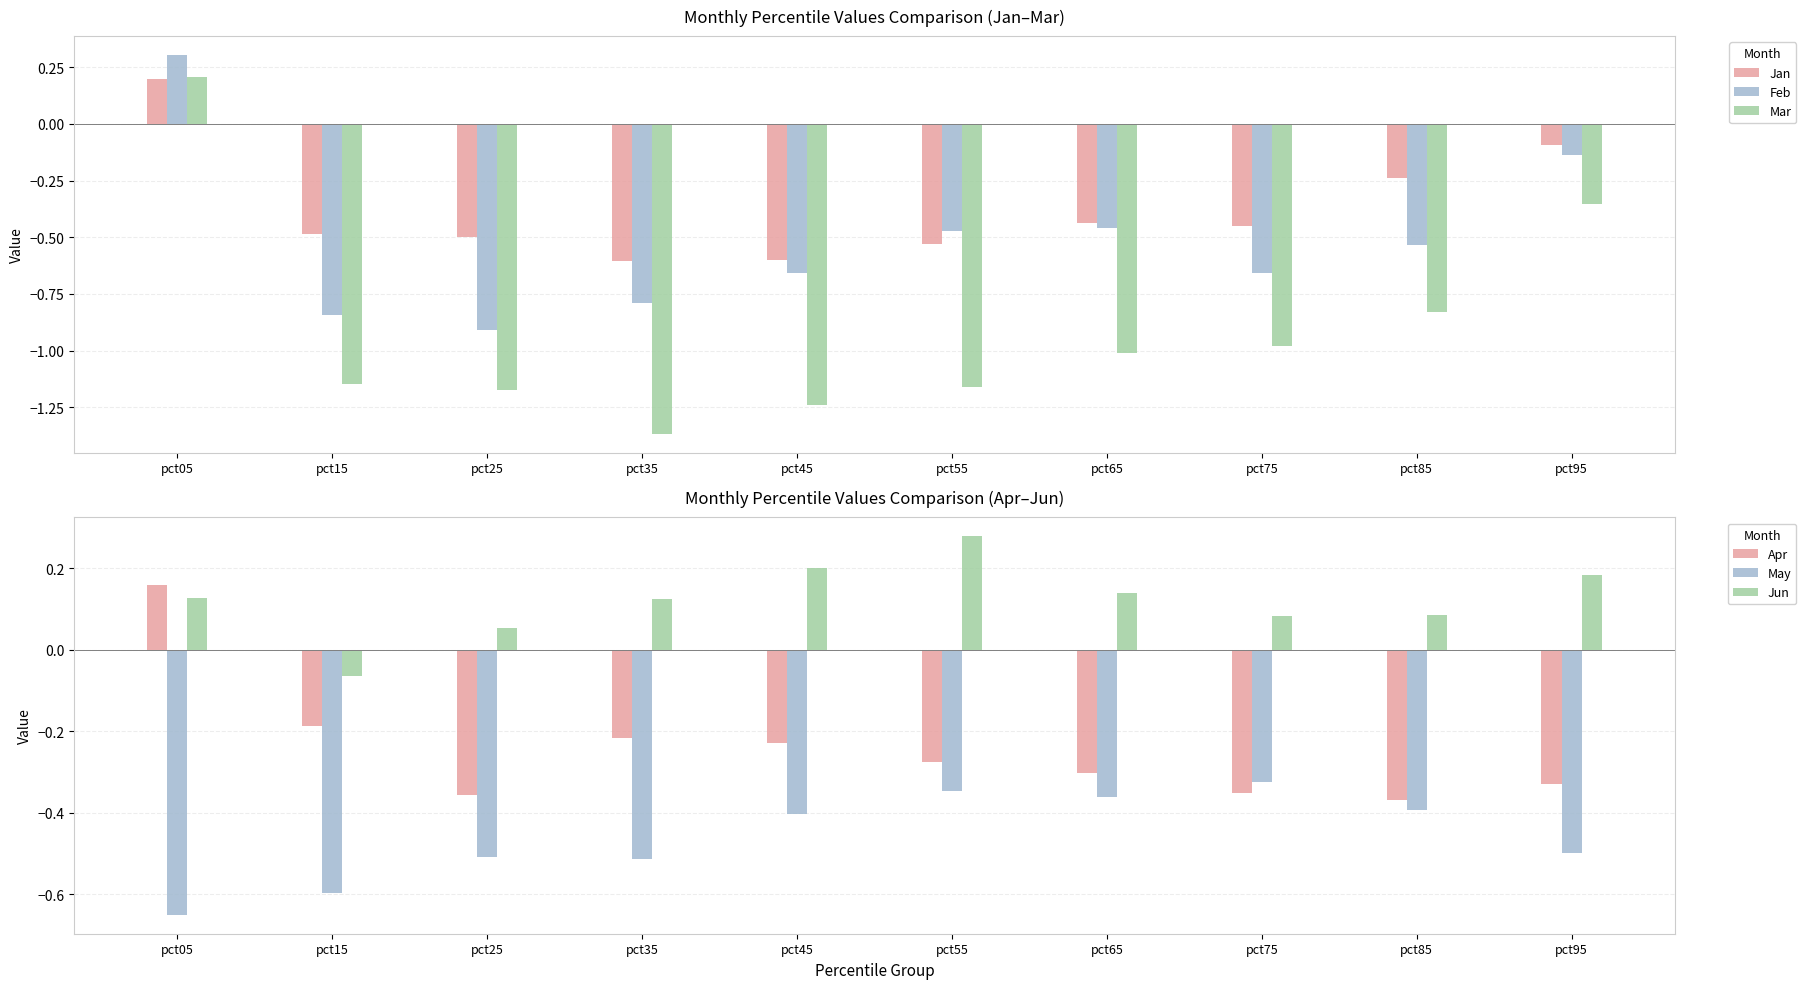

Read the Mar value at pct05.

0.2